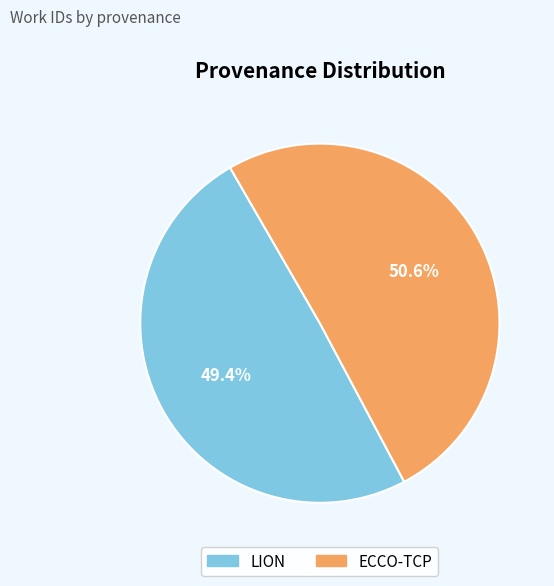

To the nearest percent, what is the average slice percentage?

50%